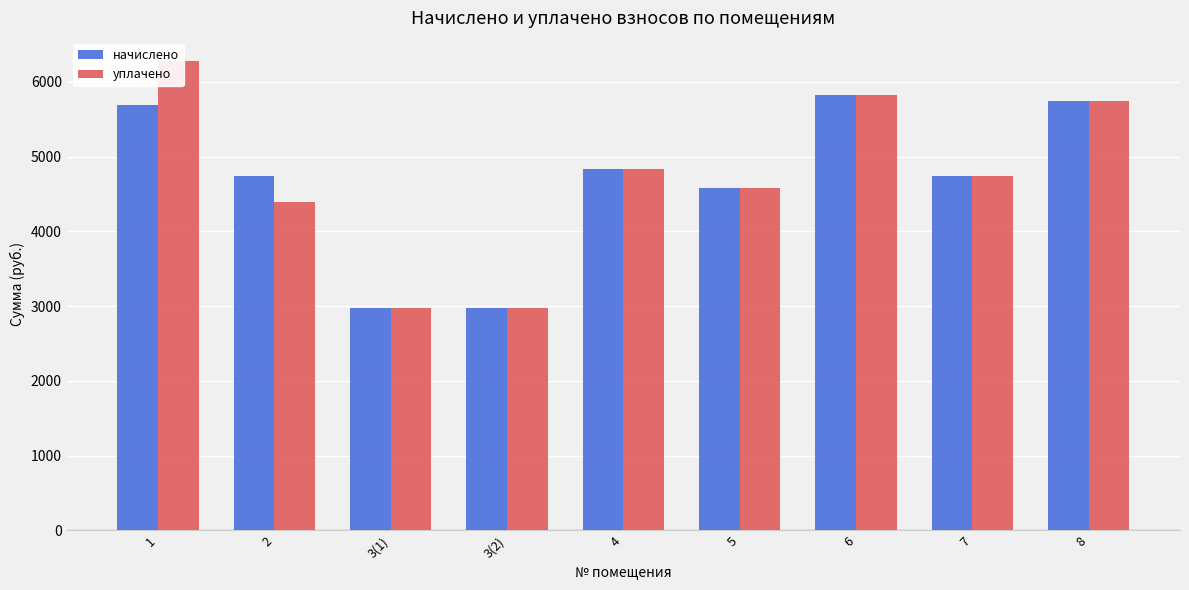

What is the lowest value of the уплачено series?

2972.2